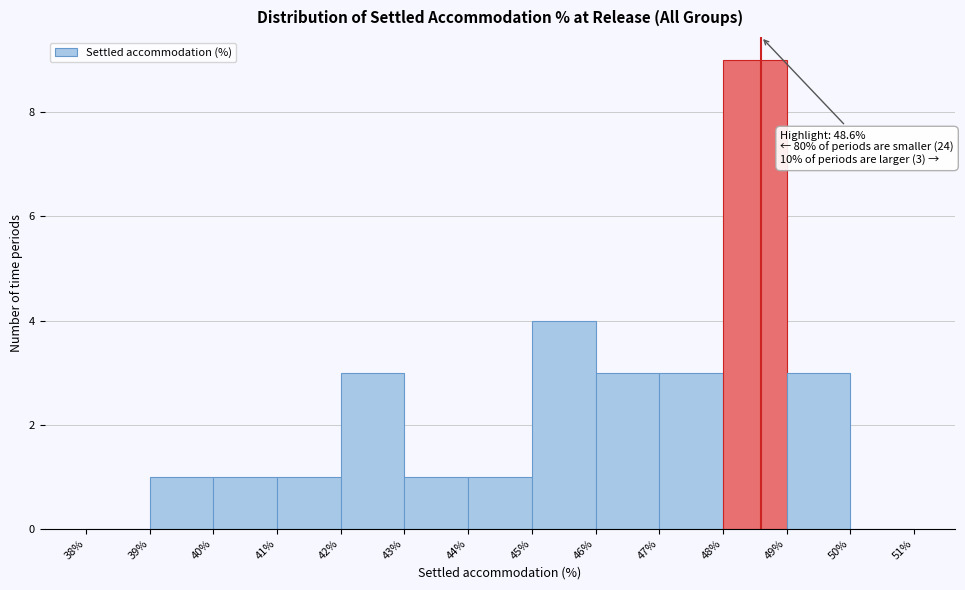

Which range on the x-axis has the tallest bar?

48% to 49%